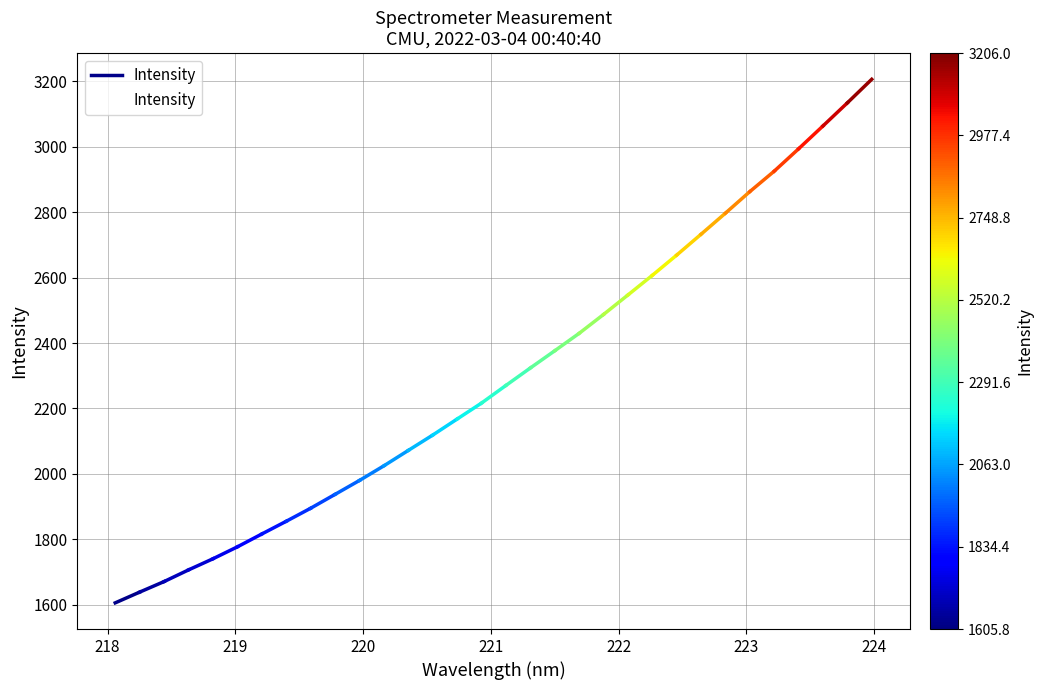

What is the difference between the maximum and second lowest values?

1567.3